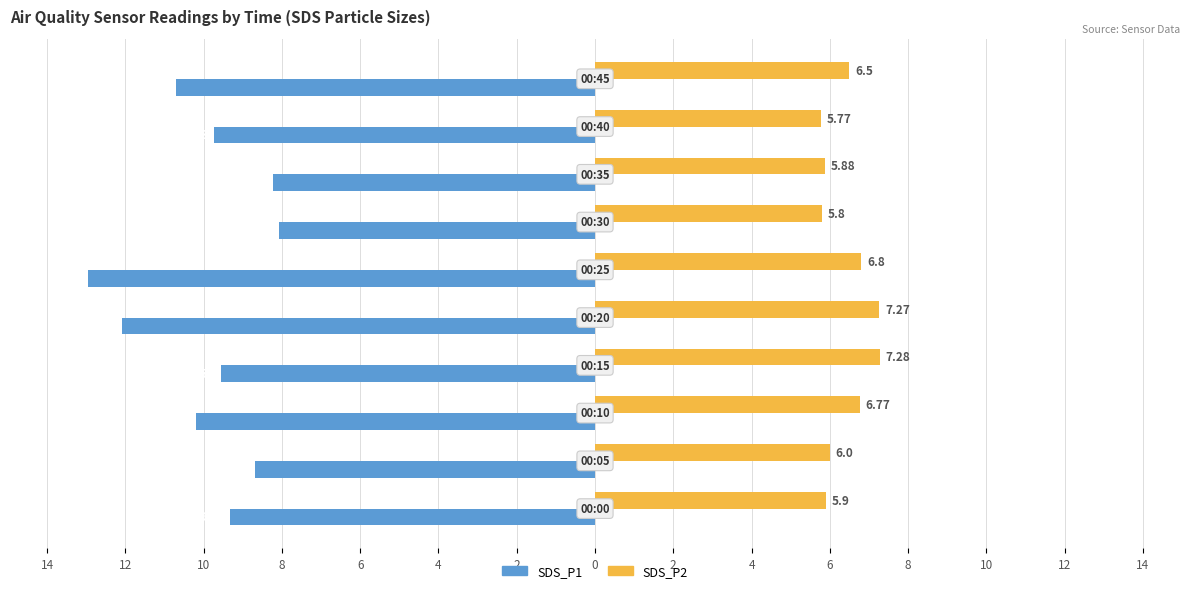

Reading left to right, what are all the values shown in this chart?

SDS_P1: -9.3	-8.7	-10.2	-9.6	-12.1	-12.9	-8.1	-8.2	-9.7	-10.7
SDS_P2: 5.9	6.0	6.8	7.3	7.3	6.8	5.8	5.9	5.8	6.5